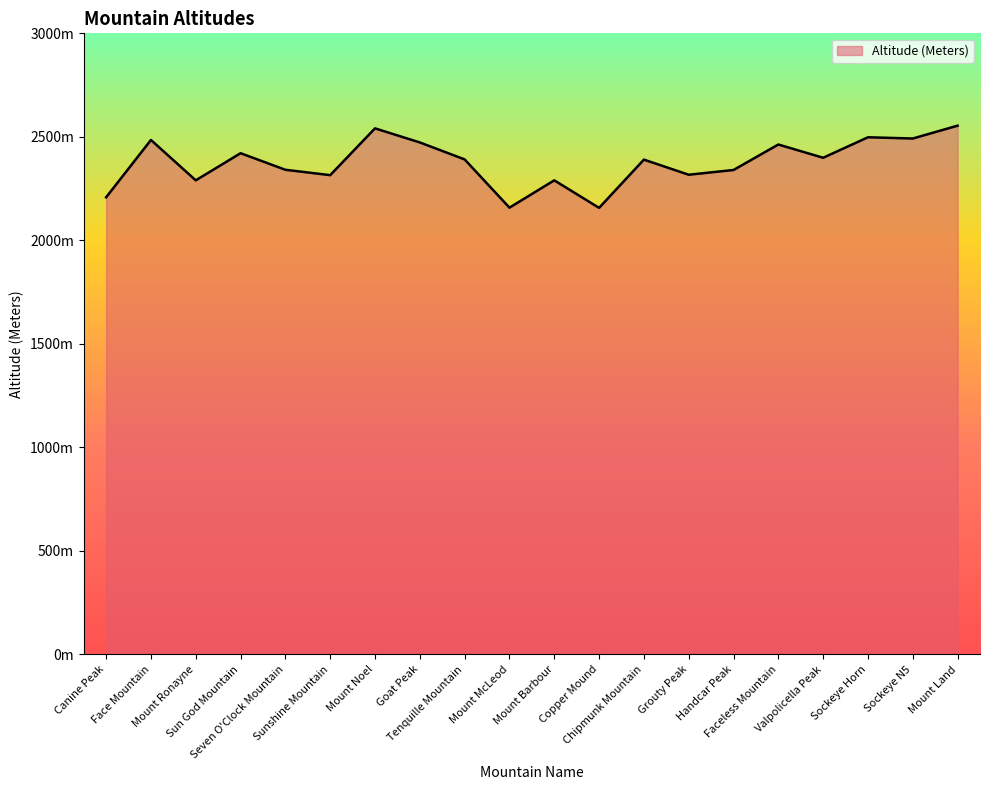

Is this an area chart (filled region under the line)?

Yes